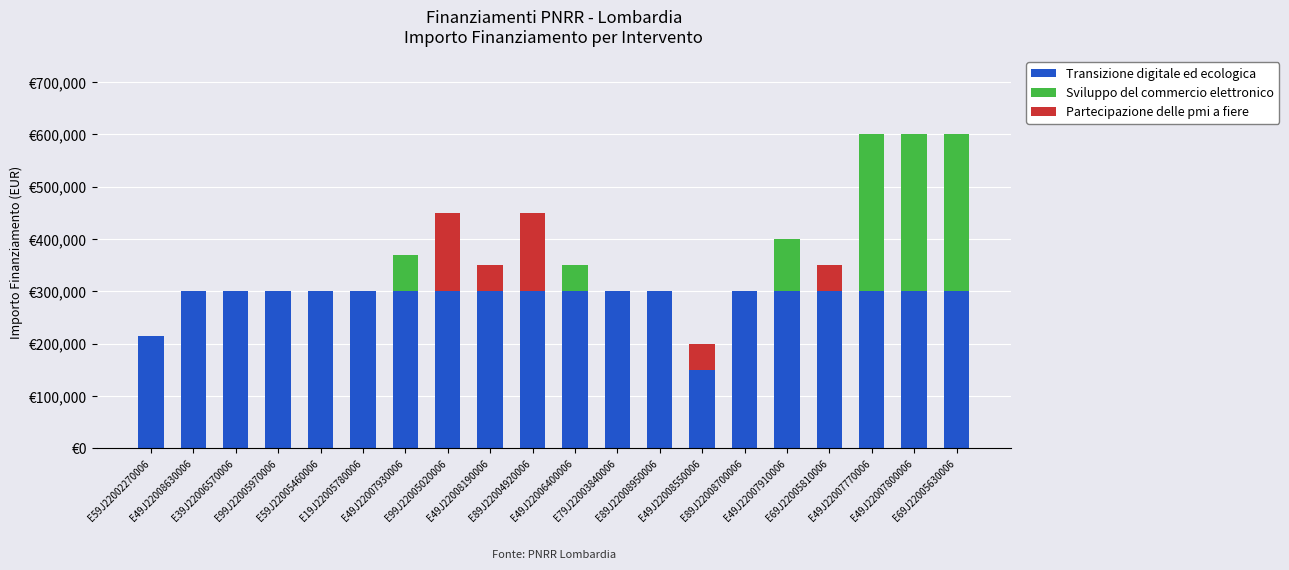

What is the average value of the Partecipazione delle pmi a fiere series?

22500